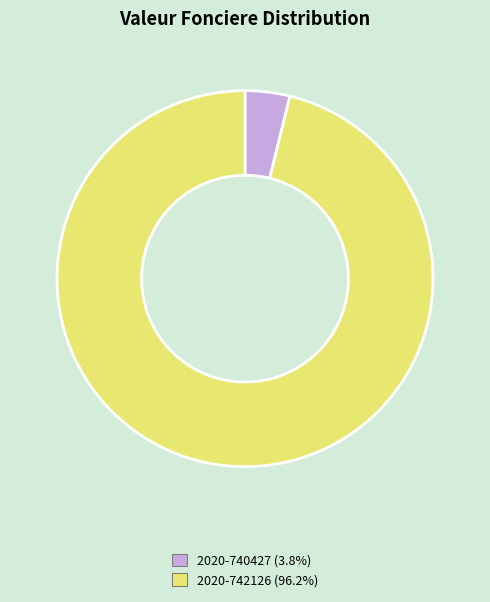

Is 2020-740427 the majority of the pie?

No